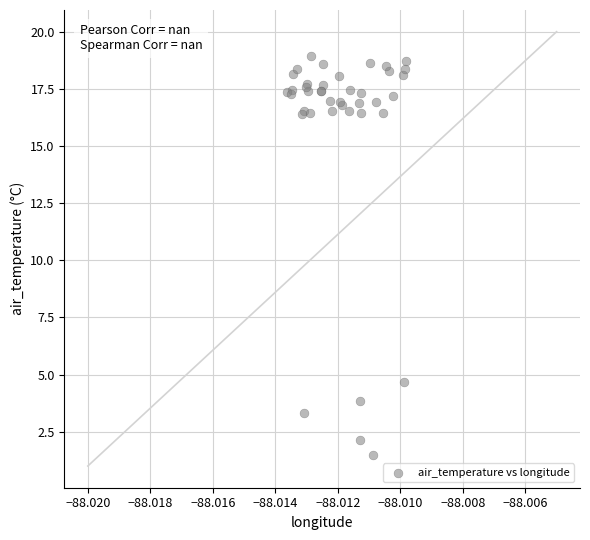

What Y value in the scatter plot is closest to 10?

4.7